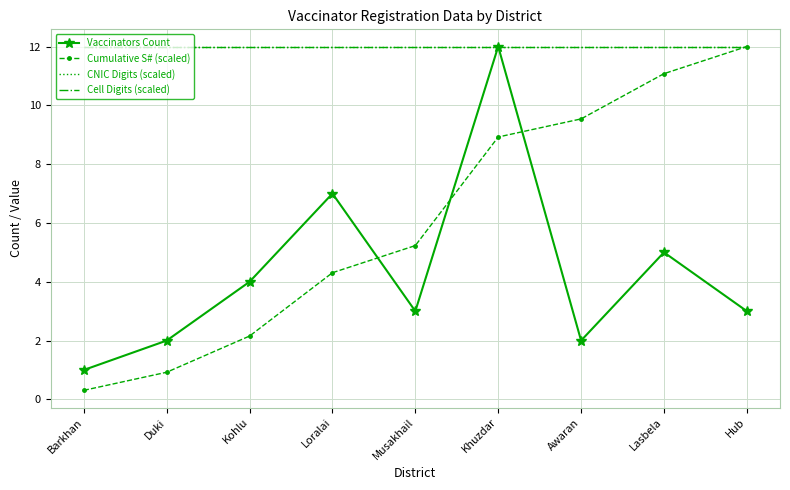

Reading right to left, extract all data points from this chart.

Vaccinators Count: Hub=3.0	Lasbela=5.0	Awaran=2.0	Khuzdar=12.0	Musakhail=3.0	Loralai=7.0	Kohlu=4.0	Duki=2.0	Barkhan=1.0
Cumulative S# (scaled): Hub=12.0	Lasbela=11.1	Awaran=9.5	Khuzdar=8.9	Musakhail=5.2	Loralai=4.3	Kohlu=2.2	Duki=0.9	Barkhan=0.3
CNIC Digits (scaled): Hub=12.0	Lasbela=12.0	Awaran=12.0	Khuzdar=12.0	Musakhail=12.0	Loralai=12.0	Kohlu=12.0	Duki=12.0	Barkhan=12.0
Cell Digits (scaled): Hub=12.0	Lasbela=12.0	Awaran=12.0	Khuzdar=12.0	Musakhail=12.0	Loralai=12.0	Kohlu=12.0	Duki=12.0	Barkhan=12.0